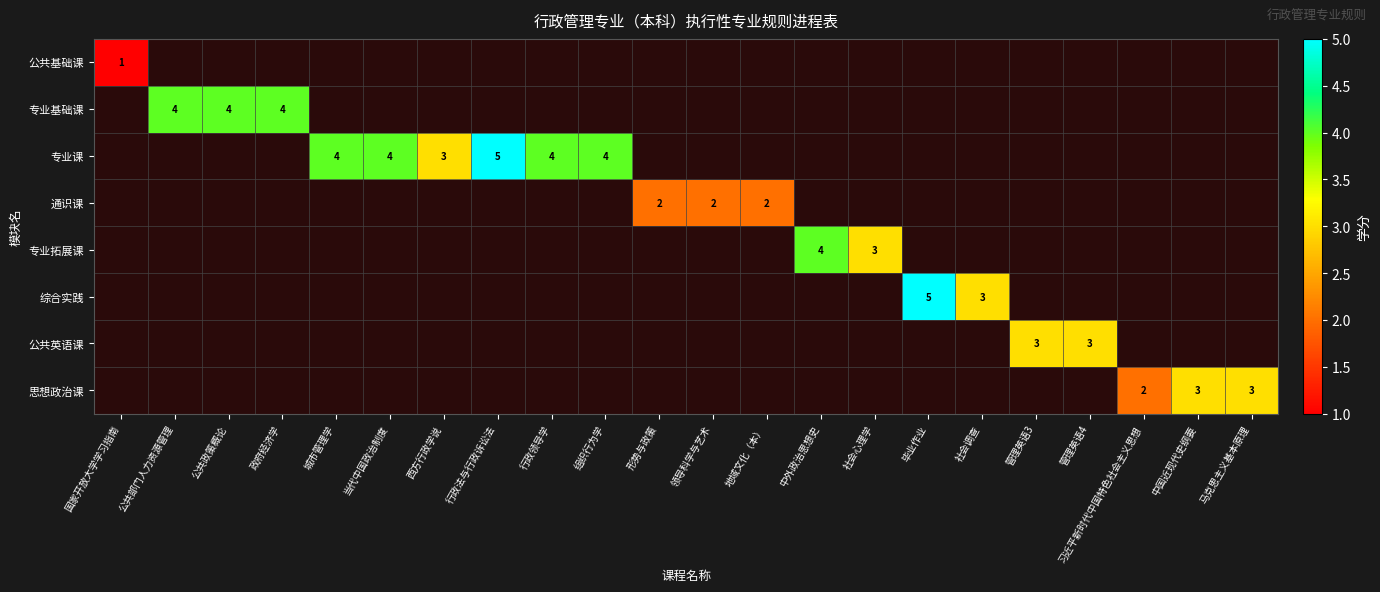

Which category has the lowest value in the 公共基础课 series?

国家开放大学学习指南